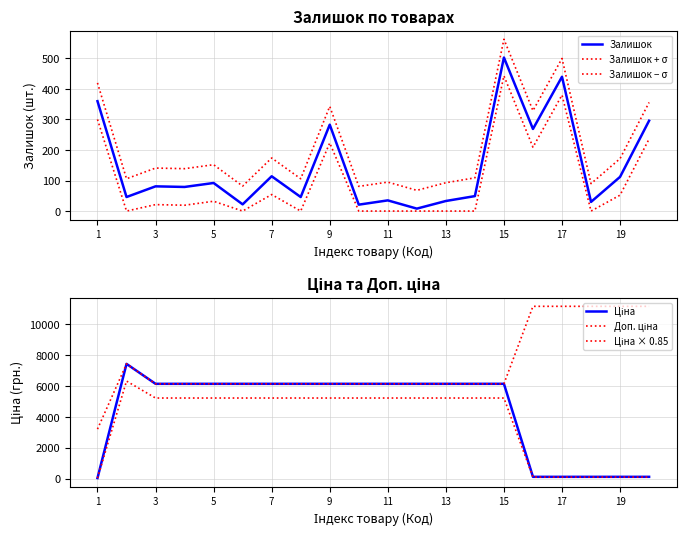

Which category has the highest value across all series?

15